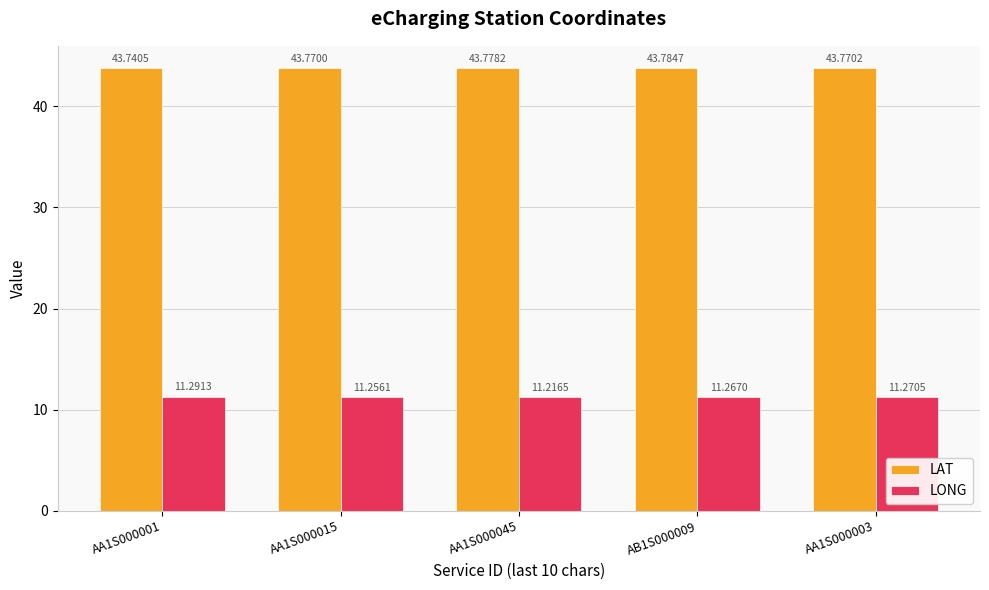

At which category does the chart reach its minimum across all series?

AA1S000045